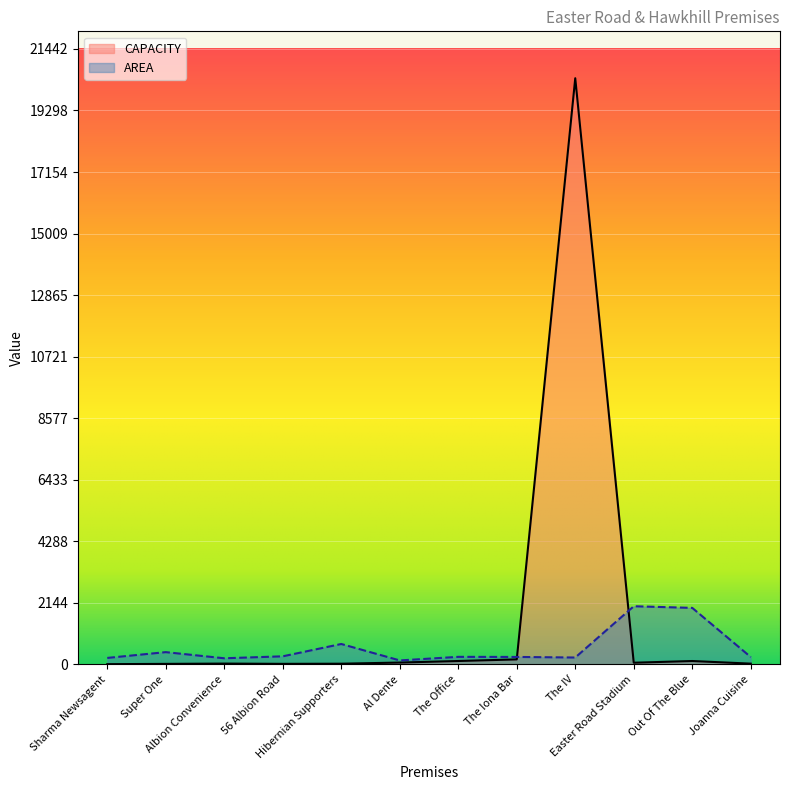

Where is CAPACITY nearest to the value 10215?

The Iona Bar